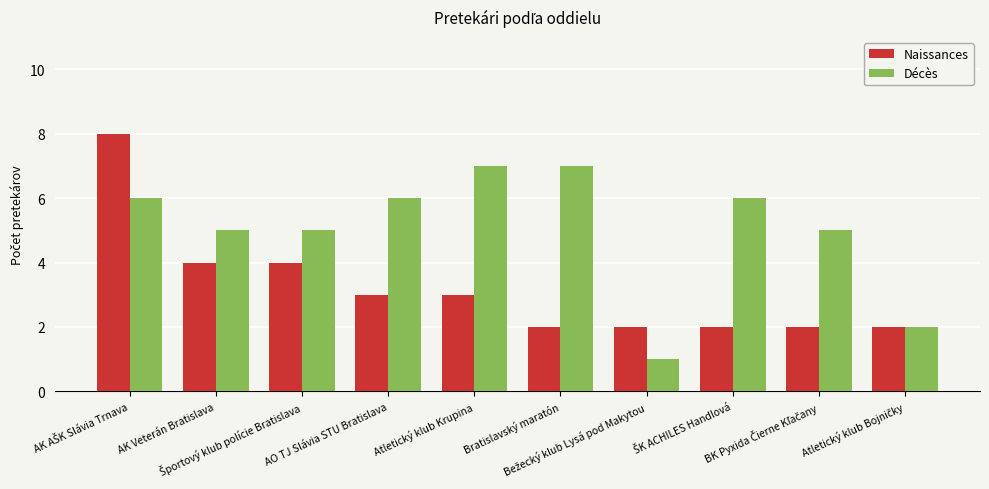

List the series in order of their overall mean, lowest first.

Naissances, Décès